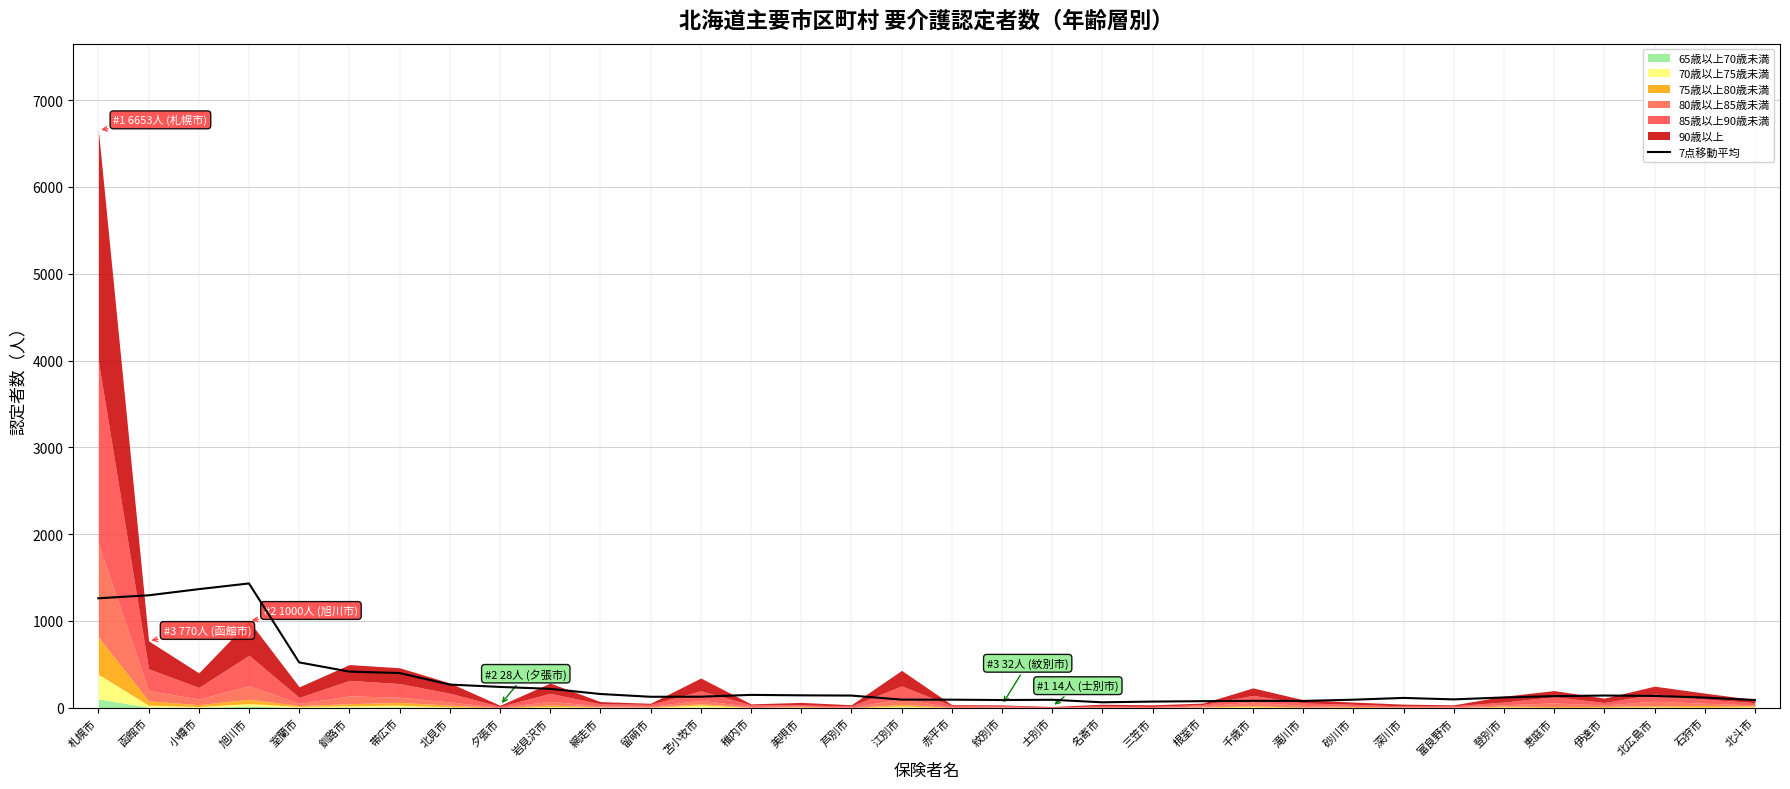

What is the value of the 2nd point from the left?

1294.9